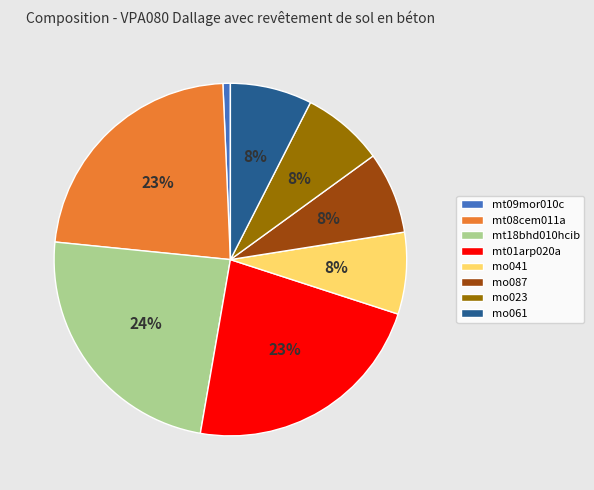

To the nearest percent, what portion does mt18bhd010hcib represent?

24%